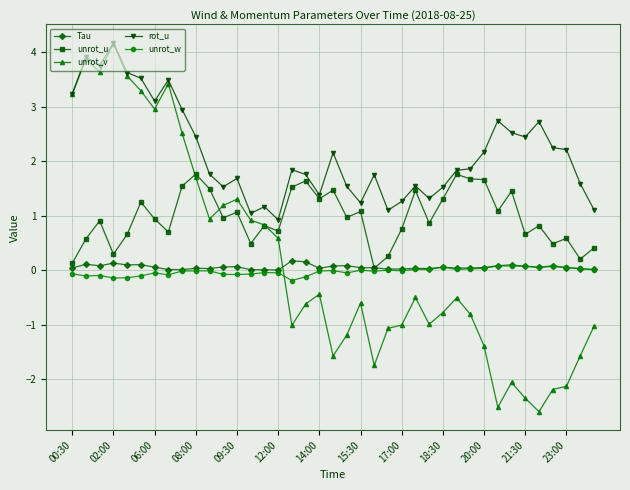

True or false: unrot_u has more than 2 points higher than both neighbors.

True